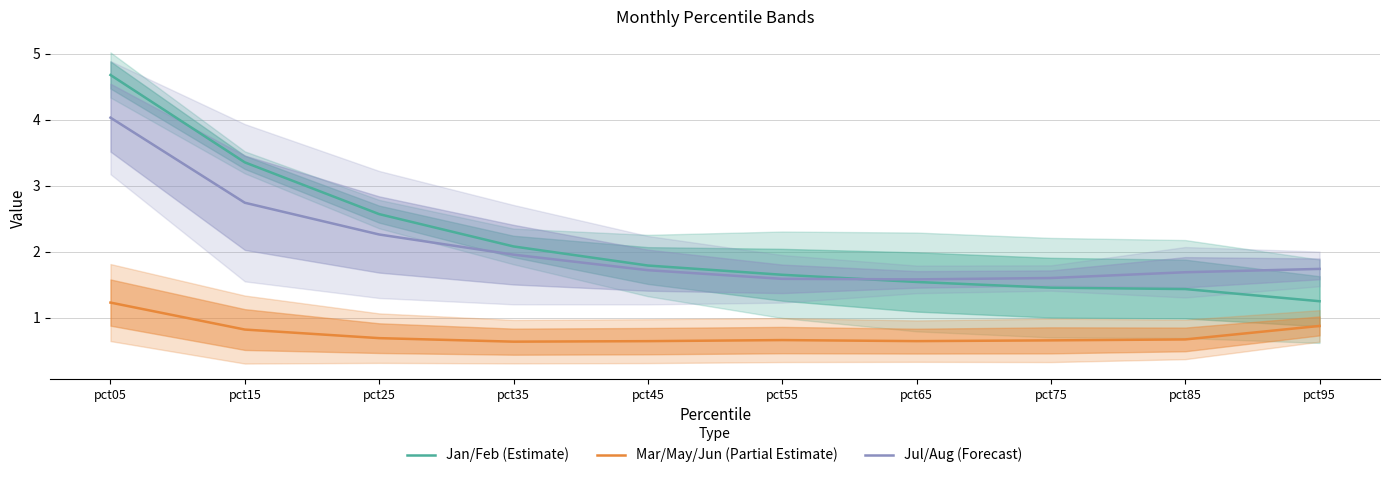

Read the Mar/May/Jun (Partial Estimate) value at pct15.

0.8